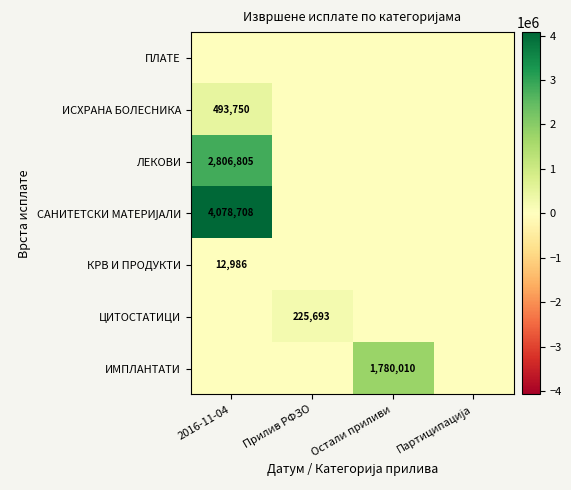

What is the maximum value shown in the chart?

4078708.3